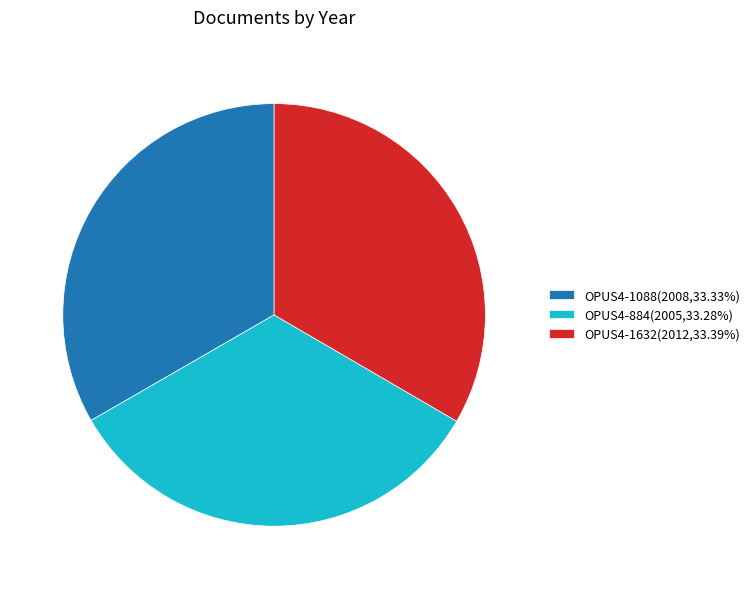

What is the ratio of the value at OPUS4-884(2005,33.28%) to the value at OPUS4-1632(2012,33.39%)?

1.0